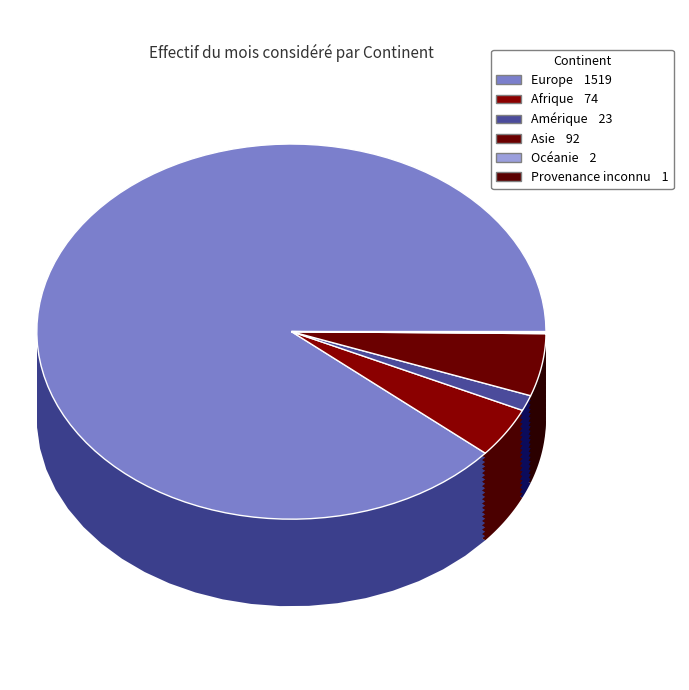

Is Océanie the majority of the pie?

No